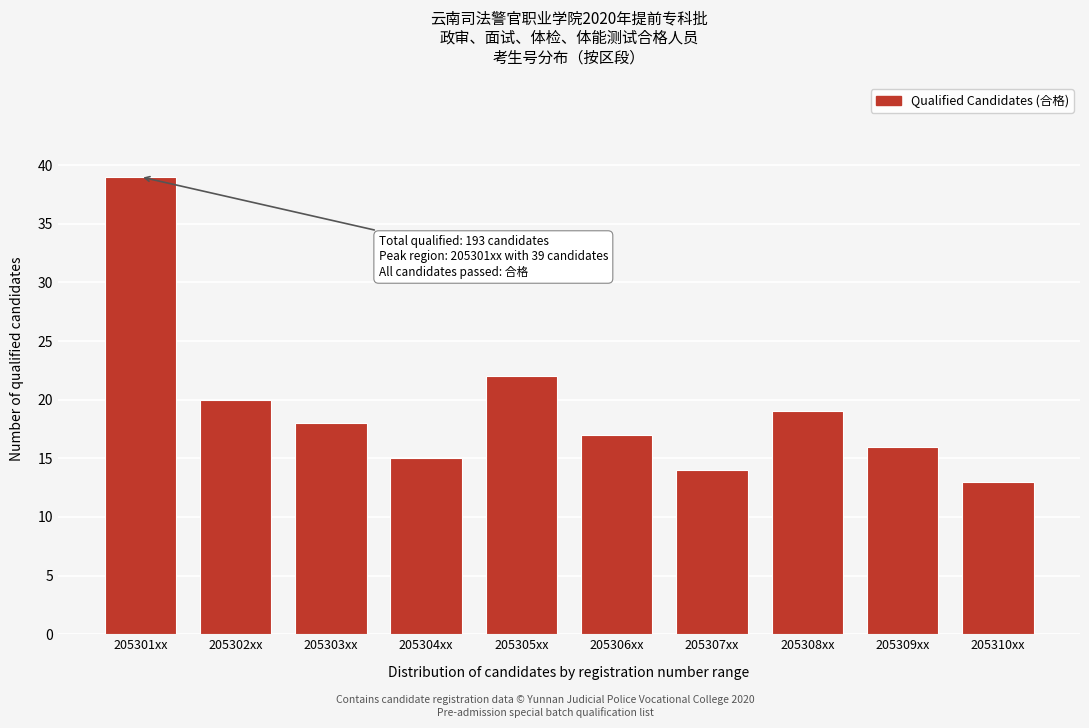

Reading left to right, extract all data points from this chart.

39	20	18	15	22	17	14	19	16	13